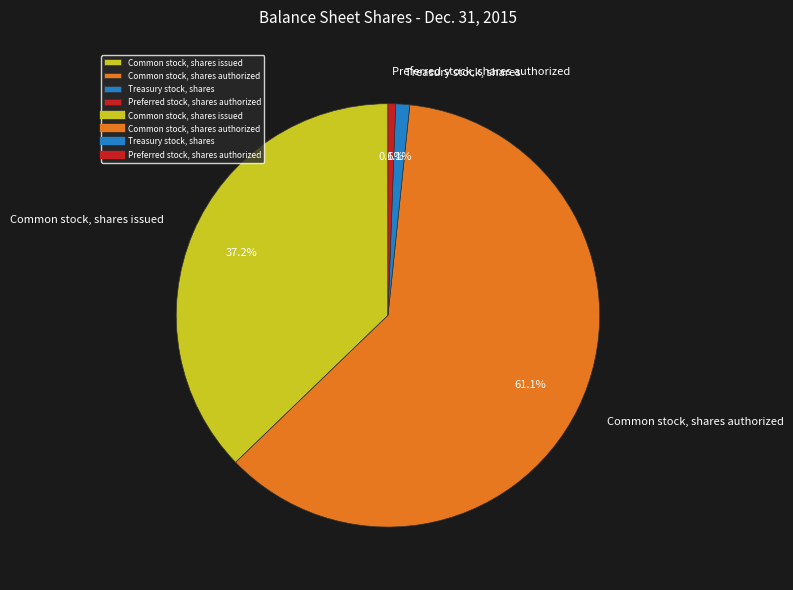

To the nearest percent, what portion does Treasury stock, shares represent?

1%